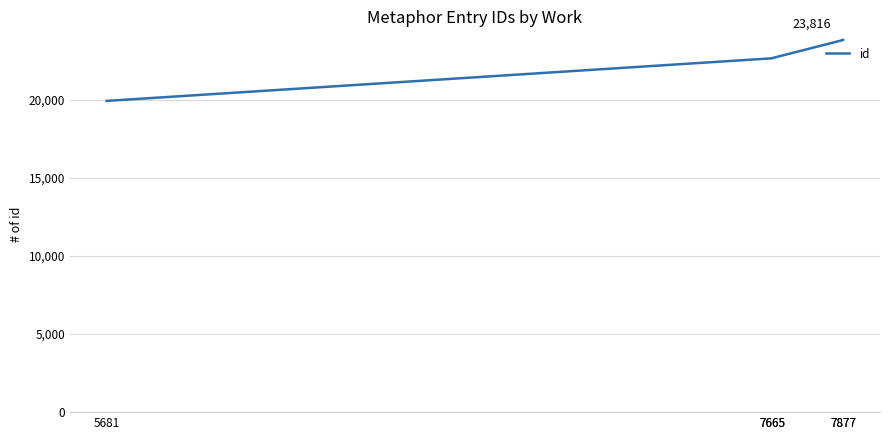

What is the sum of the values at 5681 and 7877?

43731